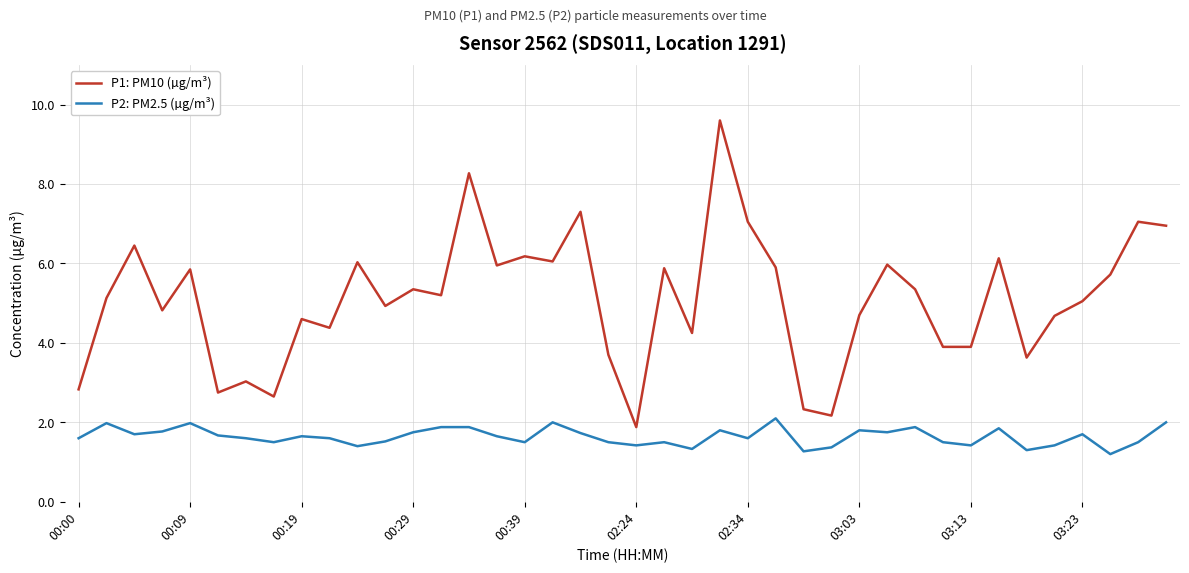

True or false: P2: PM2.5 (µg/m³) and P1: PM10 (µg/m³) cross at least once.

False